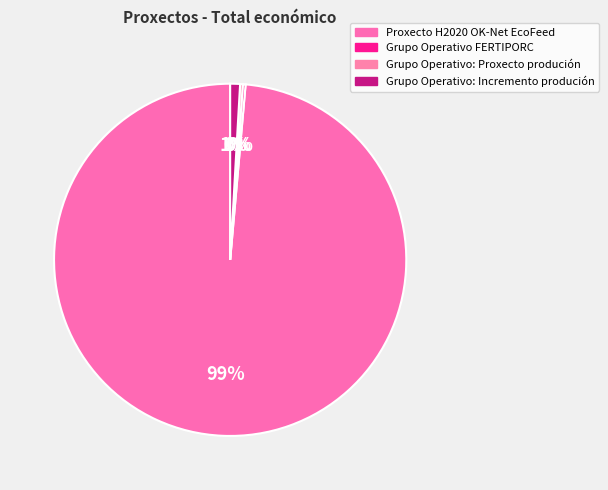

Is Proxecto H2020 OK-Net EcoFeed the majority of the pie?

Yes